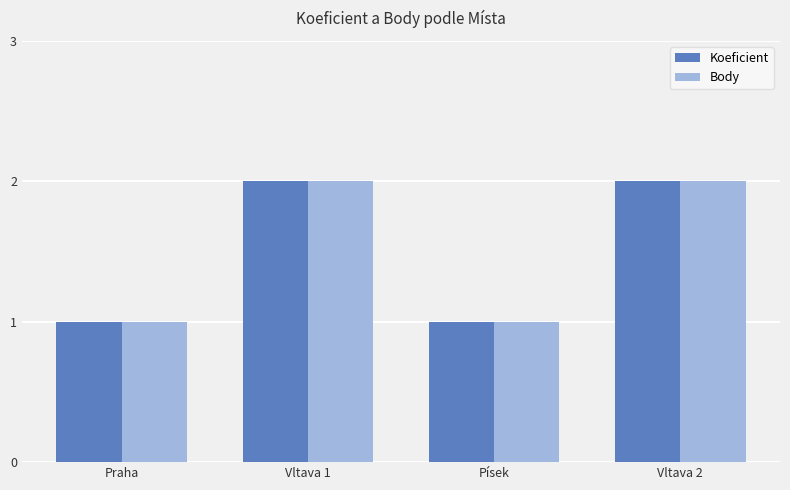

What position from the left is Vltava 2?

4